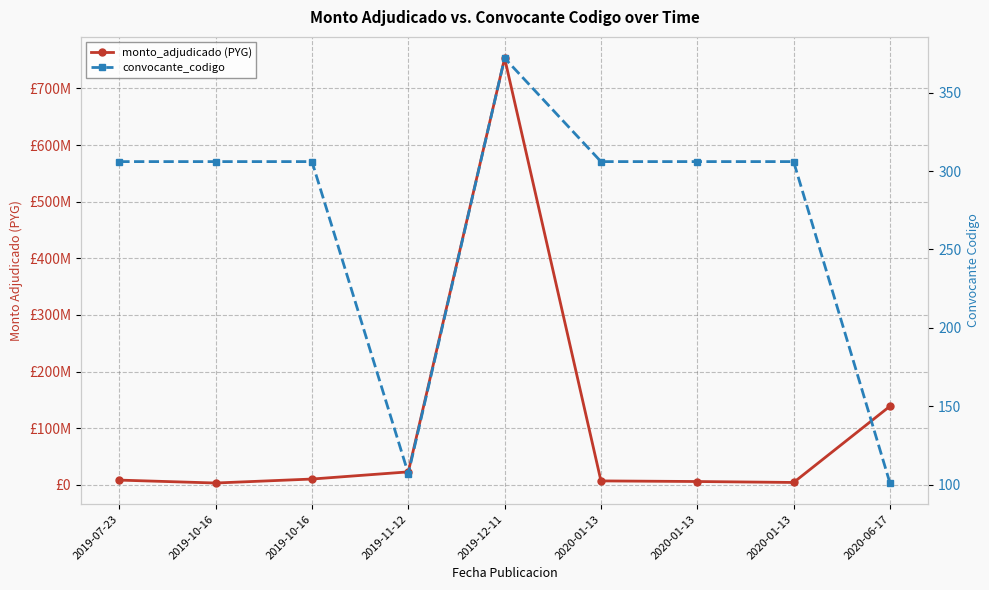

How many interior local peaks does the monto_adjudicado (PYG) series have?

1